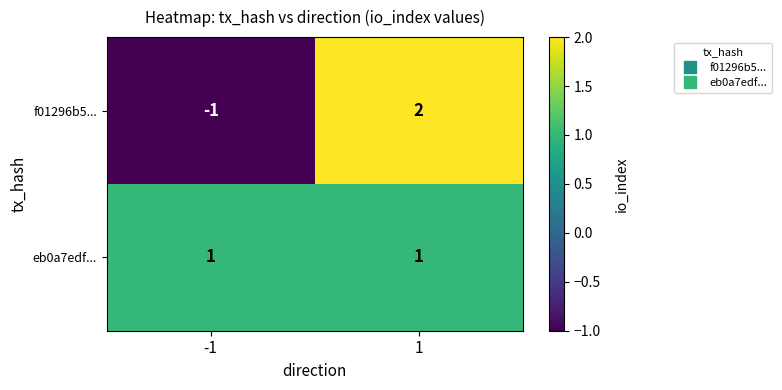

The f01296b5... series shows -2 at -1. True or false?

False